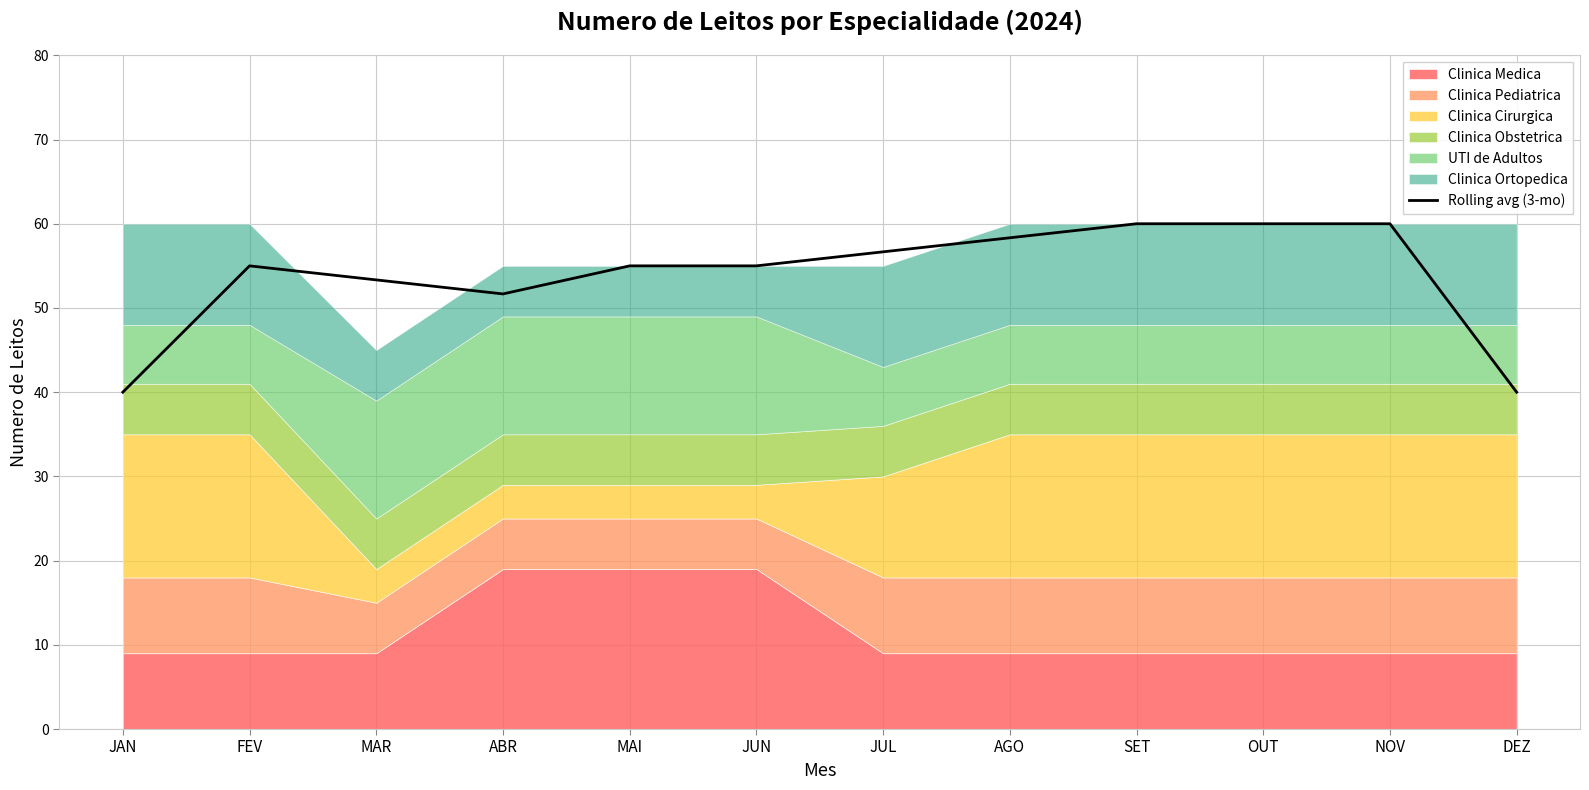

At which category does the chart reach its peak across all series?

SET